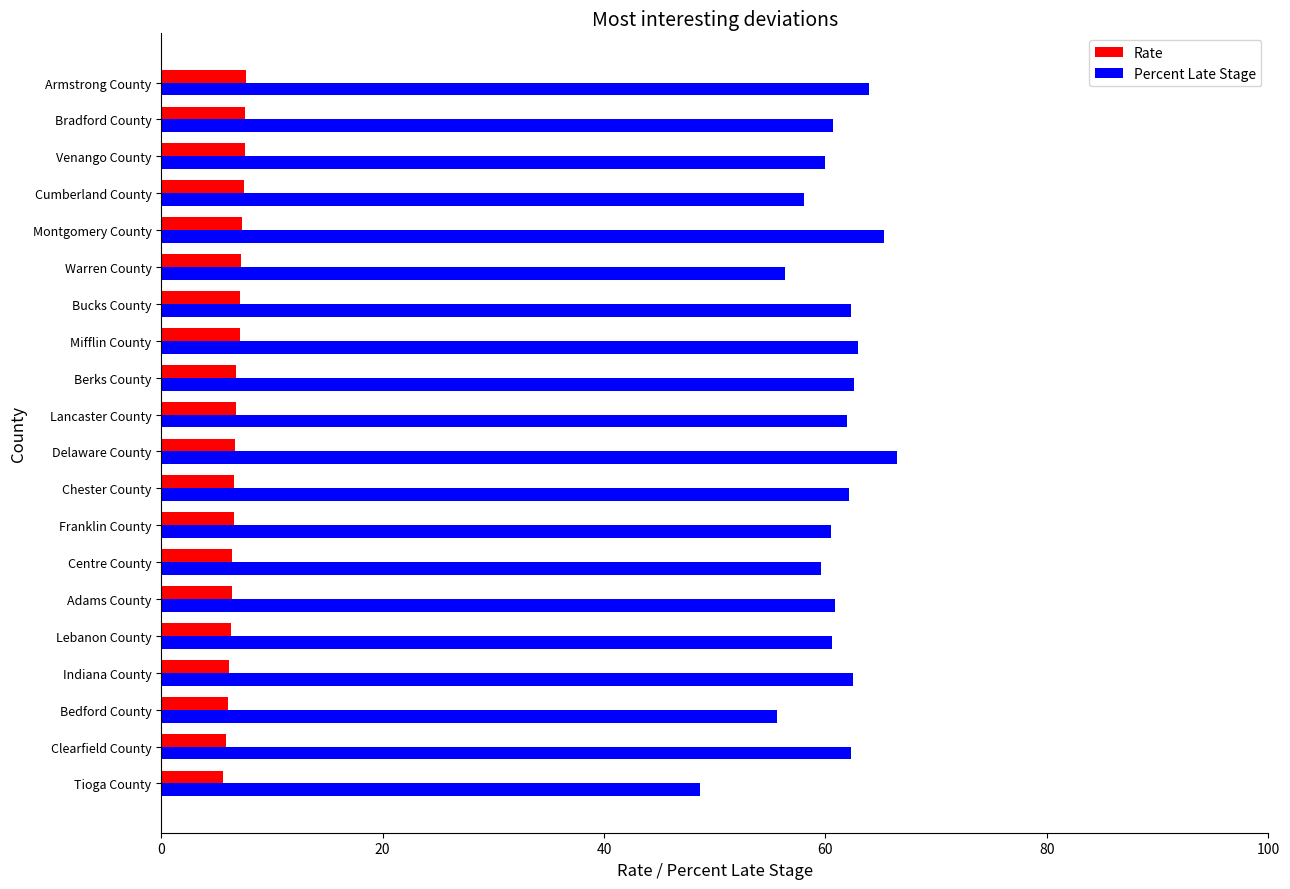

Rank the series by their average value, from highest to lowest.

Percent Late Stage, Rate